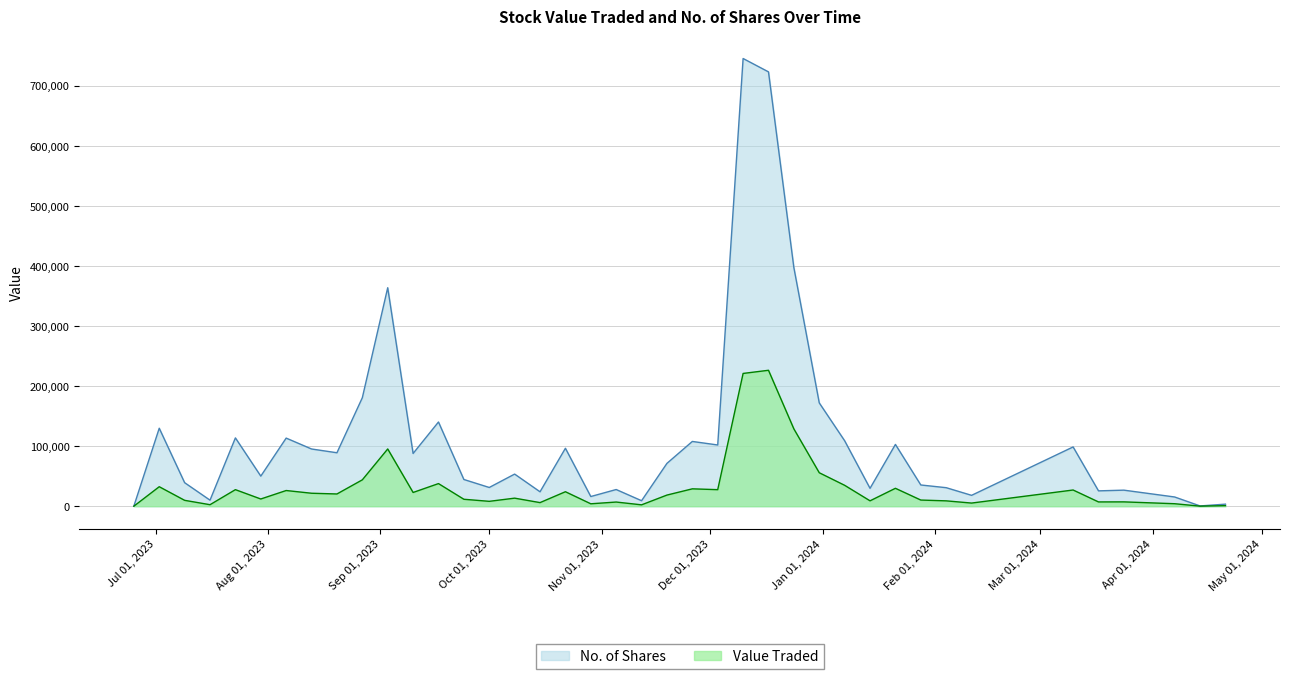

True or false: Value Traded and No. of Shares cross at least once.

False